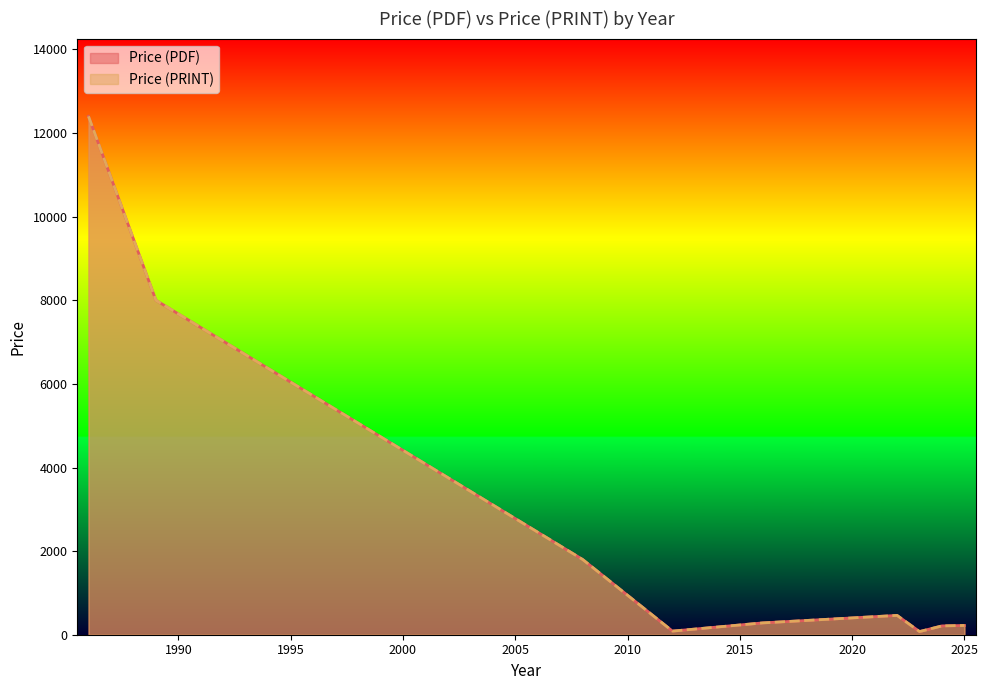

Is it true that Price (PRINT) equals 306.0 at 2016?

True